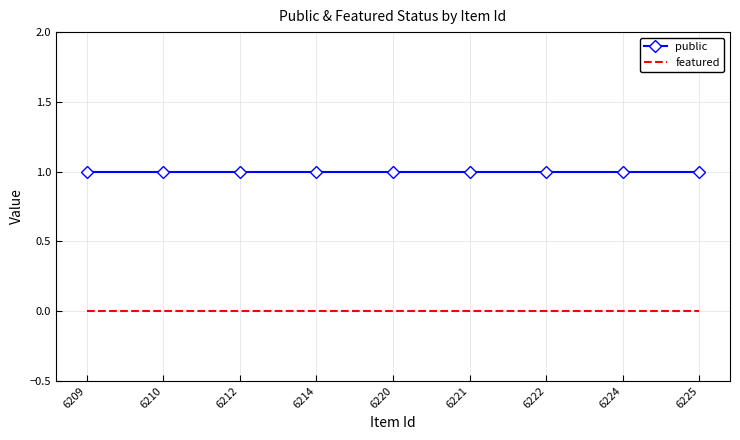

Rank the series by their average value, from highest to lowest.

public, featured